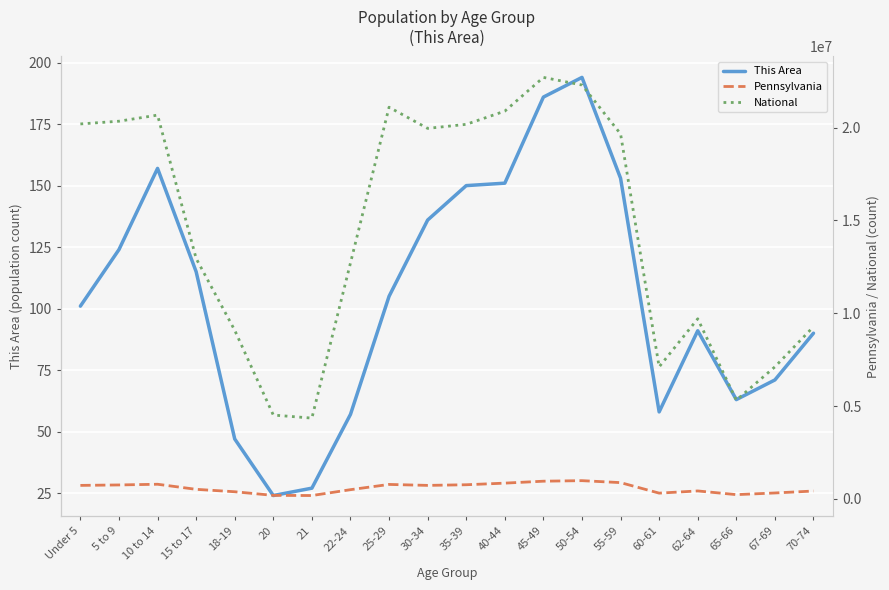

What position from the right is 22-24?

13